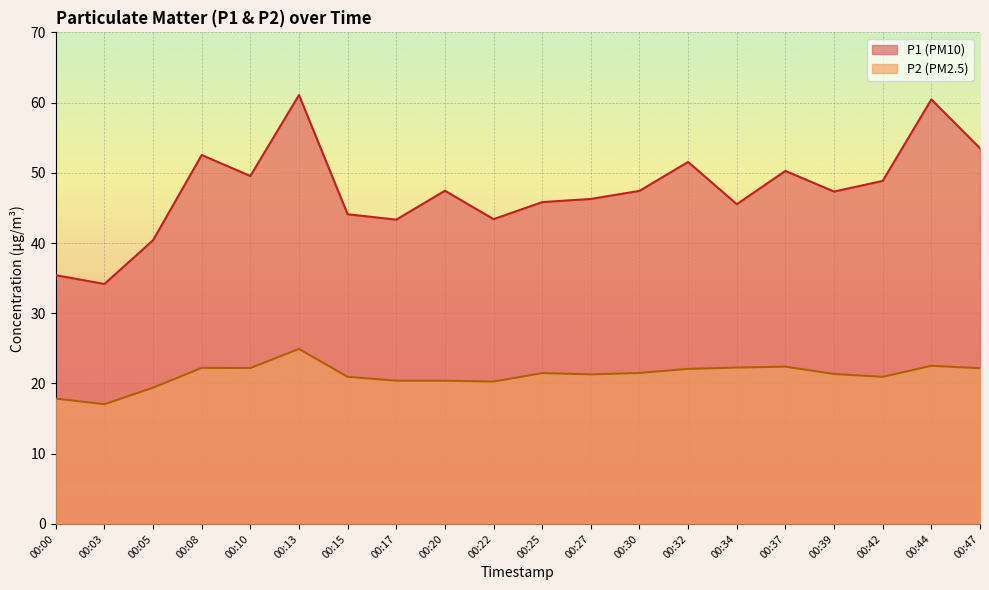

Reading left to right, what are all the values shown in this chart?

P1: 35.4	34.2	40.4	52.5	49.5	61.1	44.1	43.3	47.5	43.4	45.8	46.3	47.4	51.5	45.5	50.3	47.3	48.9	60.5	53.5
P2: 17.9	17.1	19.4	22.2	22.2	24.9	20.9	20.4	20.4	20.3	21.5	21.3	21.5	22.1	22.3	22.4	21.4	20.9	22.5	22.2